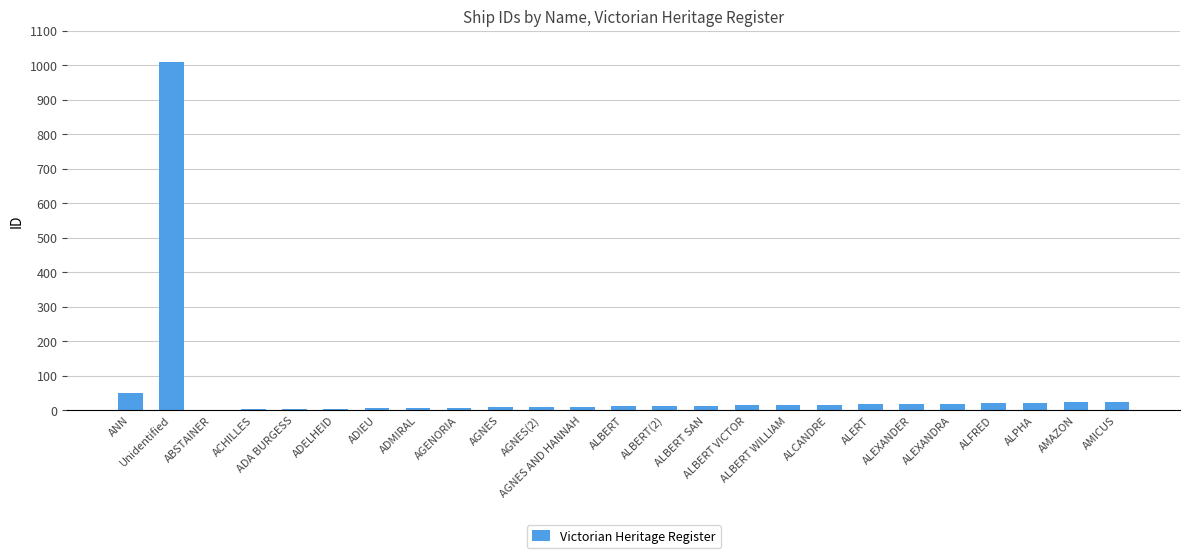

What is the sum of all values?

1339